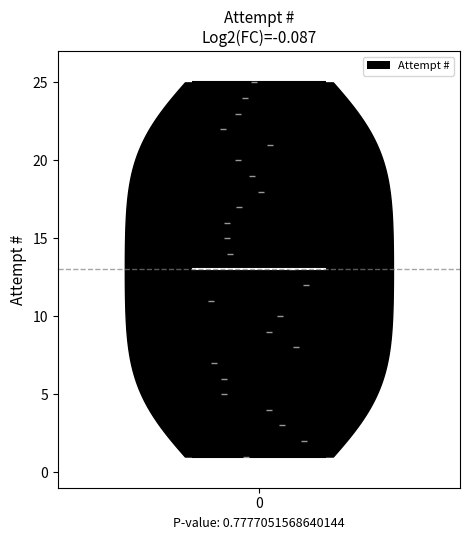

What is the highest point the violin at x = 0 reaches on the y-axis? The values are not printed on the chart, so give them approximately, as read against the axis.

25